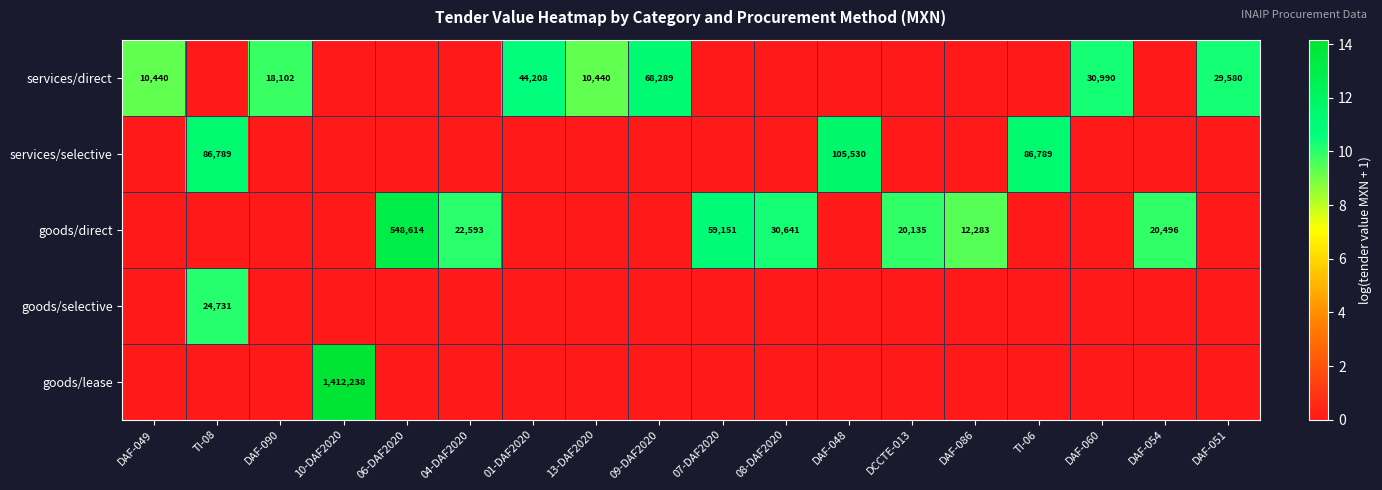

What is the sum of the goods/direct values at 07-DAF2020 and DAF-086?

71434